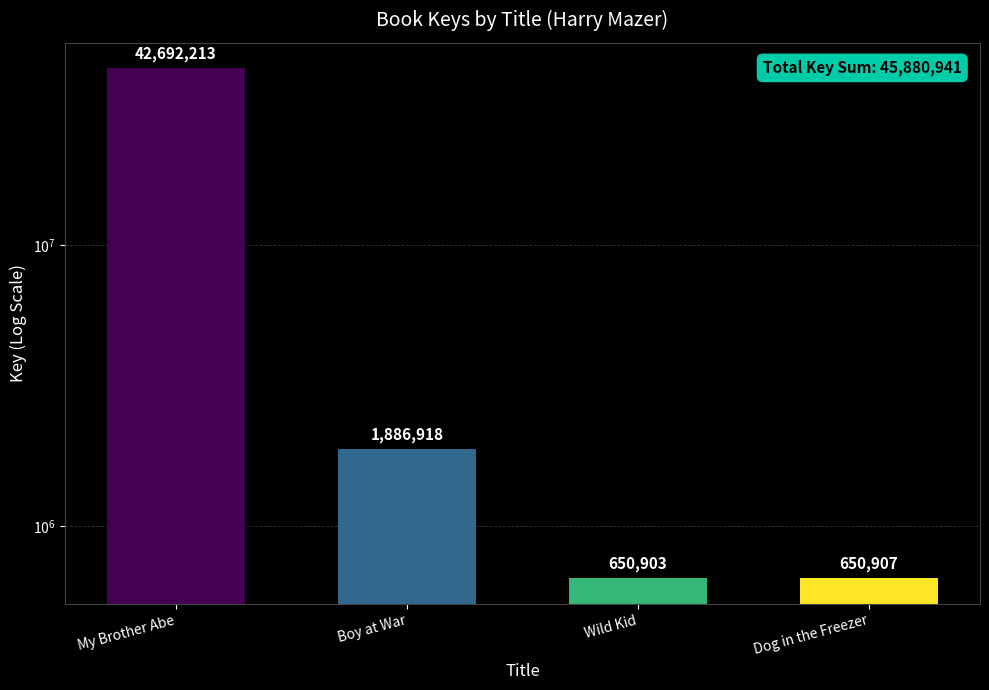

What is the value of the 1st bar from the left?

42692213